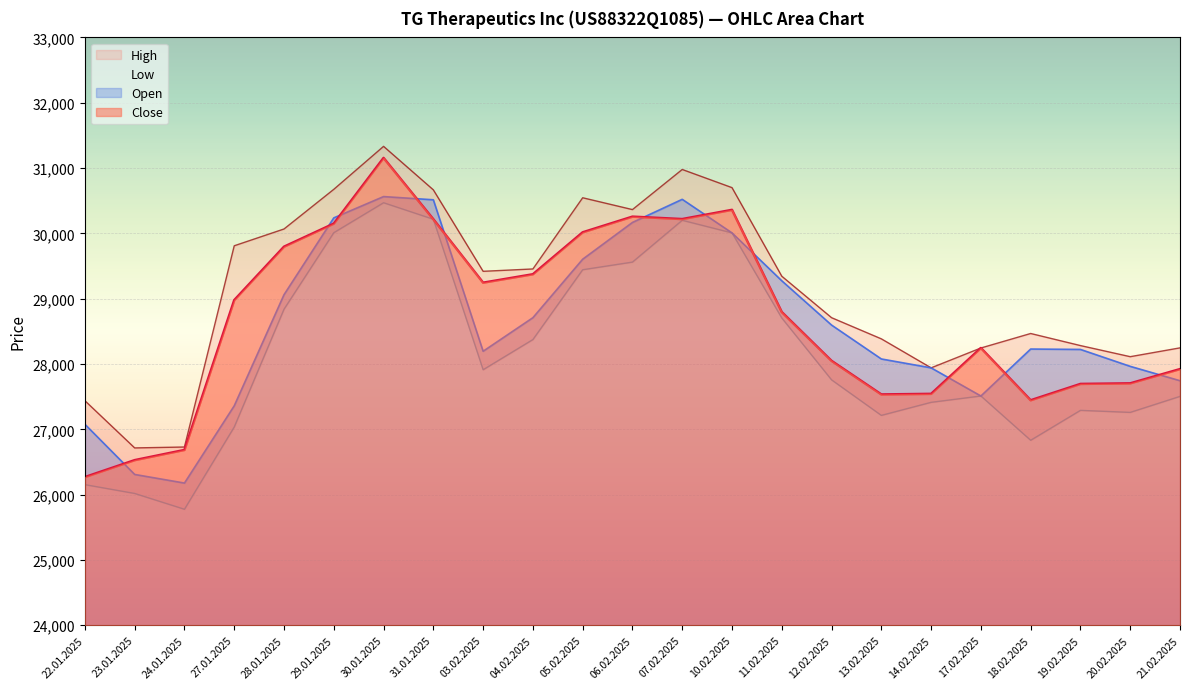

Is it true that Open equals 28709 at 04.02.2025?

True